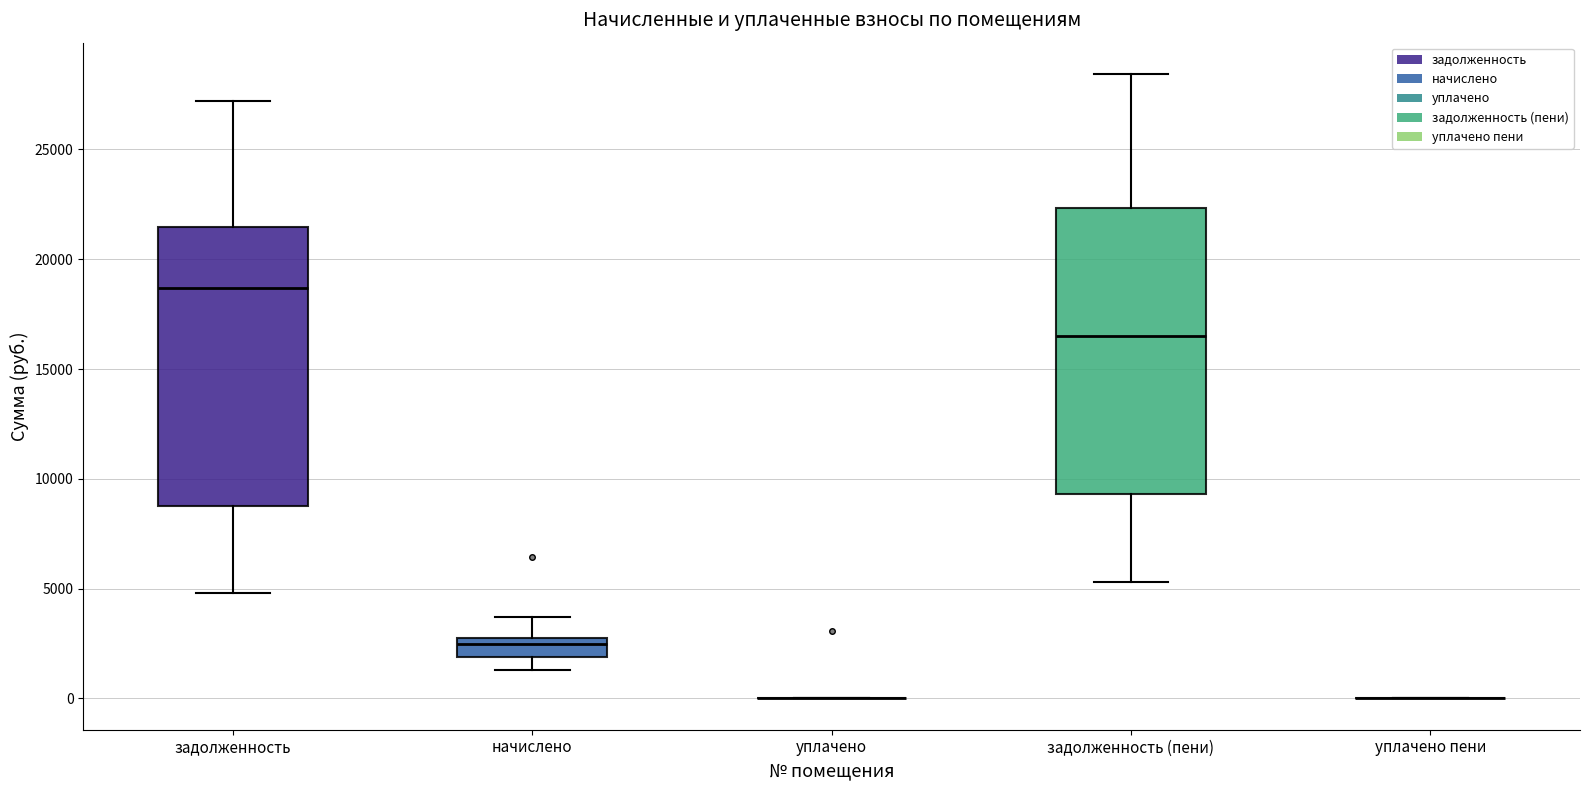

Reading left to right, transcribe this box plot: for each box, give where its median line is, the range the box spans, and where its two whiskers end, as read against the y-axis. The values are not printed on the chart, so give them approximately, as read against the axis.

задолженность: median 18500, box 9000 to 21500, whiskers 5000 to 27000
начислено: median 2500 (just below the box's upper edge), box 2000 to 2500, whiskers 1500 to 3500
уплачено: box collapsed to a line at 0, whiskers 0 to 0
задолженность (пени): median 16500, box 9500 to 22500, whiskers 5500 to 28500
уплачено пени: box collapsed to a line at 0, whiskers 0 to 0